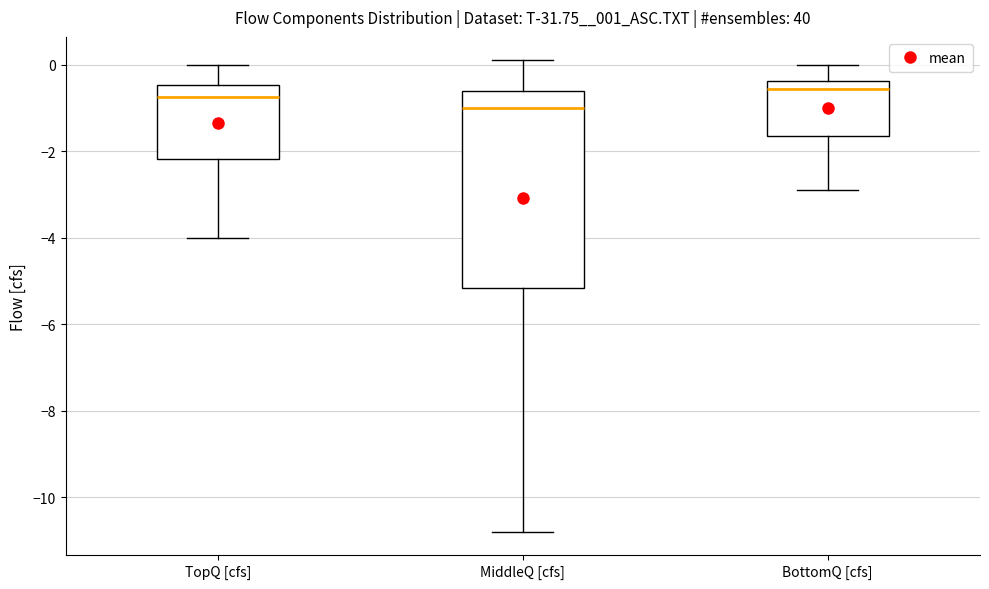

Reading left to right, transcribe this box plot: for each box, give where its median line is, the range the box spans, and where its two whiskers end, as read against the y-axis. The values are not printed on the chart, so give them approximately, as read against the axis.

TopQ [cfs]: median -0.8, box -2.2 to -0.4, whiskers -4.0 to 0.0
MiddleQ [cfs]: median -1.0, box -5.2 to -0.6, whiskers -10.8 to 0.2
BottomQ [cfs]: median -0.6, box -1.6 to -0.4, whiskers -2.8 to 0.0